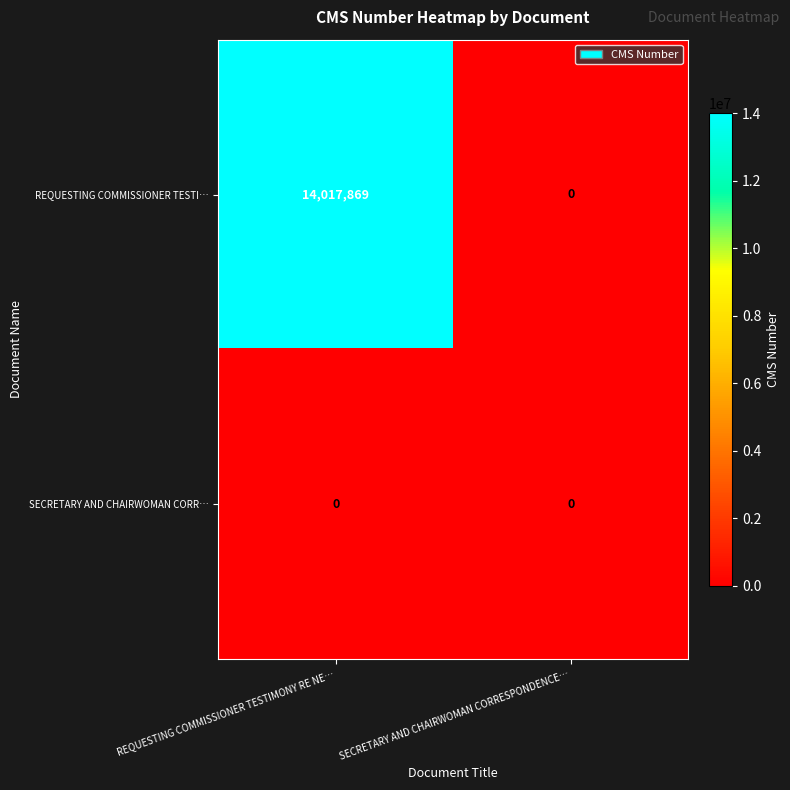

Reading left to right, extract all data points from this chart.

REQUESTING COMMISSIONER TESTI…: REQUESTING COMMISSIONER TESTIMONY RE NE…=14017869	SECRETARY AND CHAIRWOMAN CORRESPONDENCE…=0
SECRETARY AND CHAIRWOMAN CORR…: REQUESTING COMMISSIONER TESTIMONY RE NE…=0	SECRETARY AND CHAIRWOMAN CORRESPONDENCE…=0